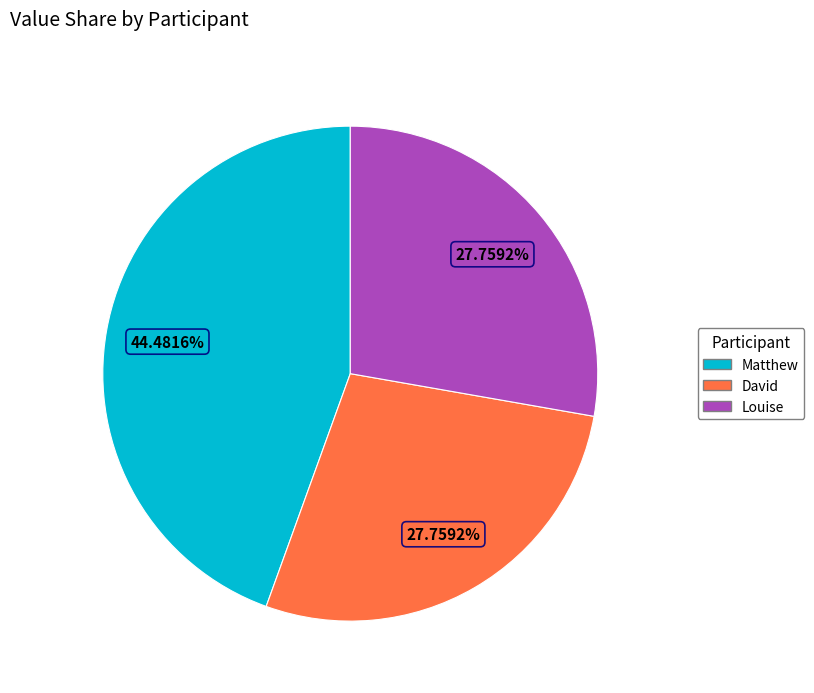

What percentage is the Louise slice, to the nearest percent?

28%